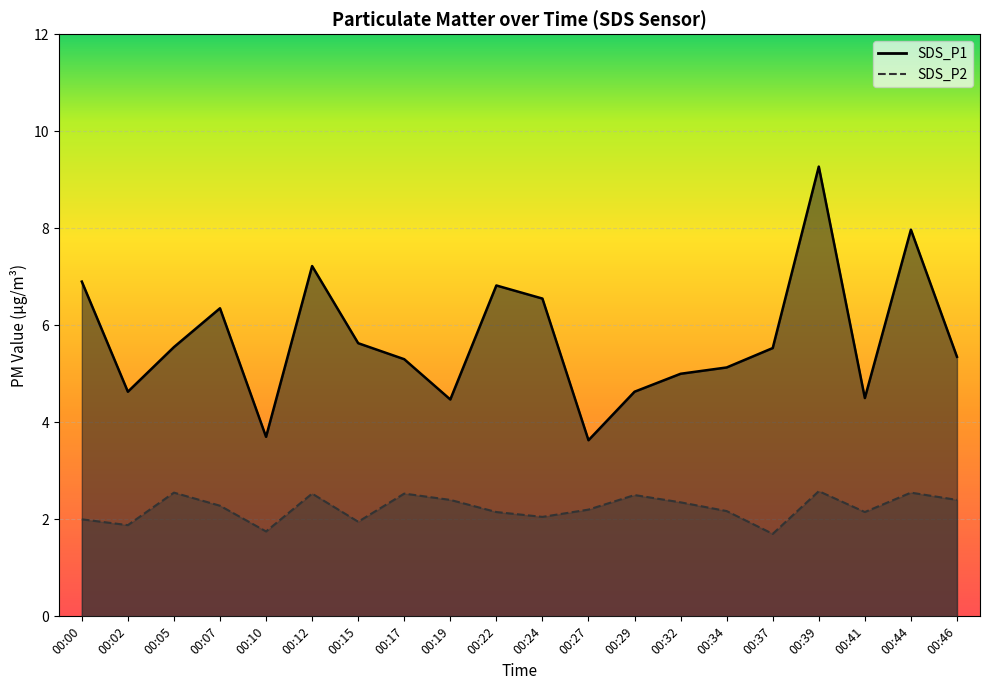

True or false: SDS_P2 and SDS_P1 cross at least once.

False